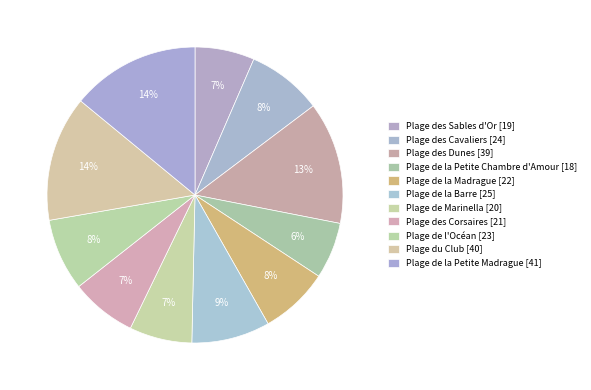

What portion of the pie excludes Plage de la Madrague?

92.5%